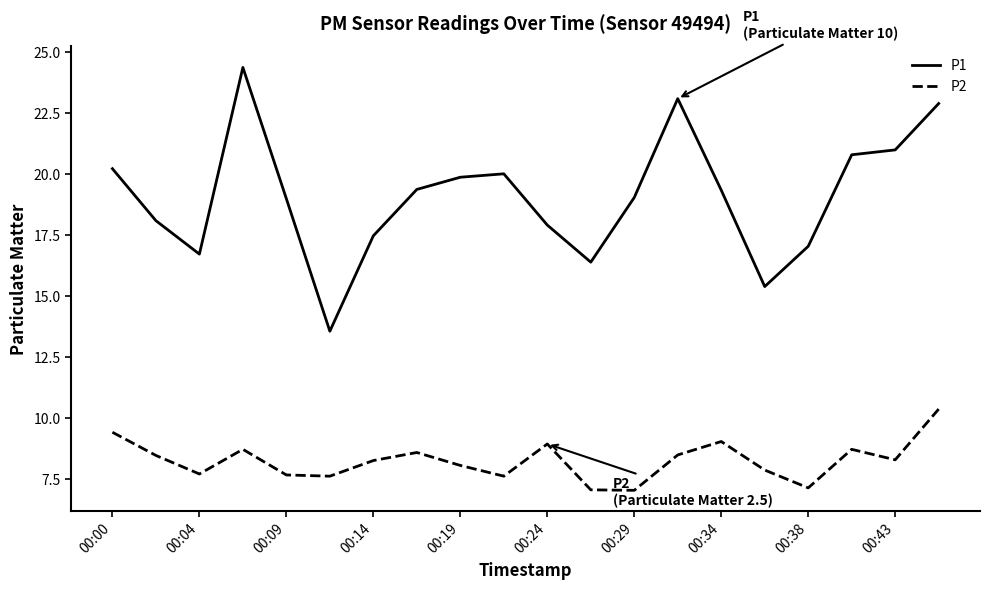

True or false: P1 and P2 intersect in this chart.

False